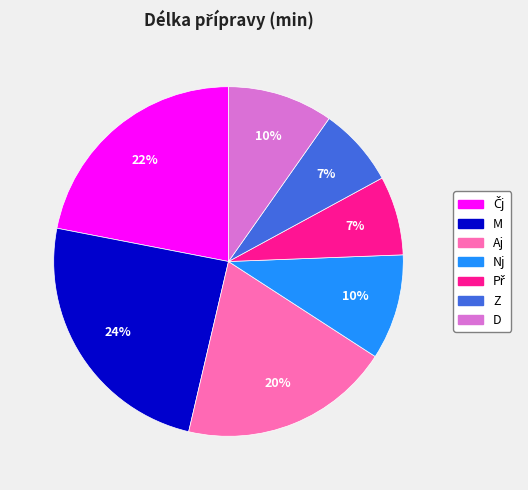

Is there a majority slice in this chart?

No